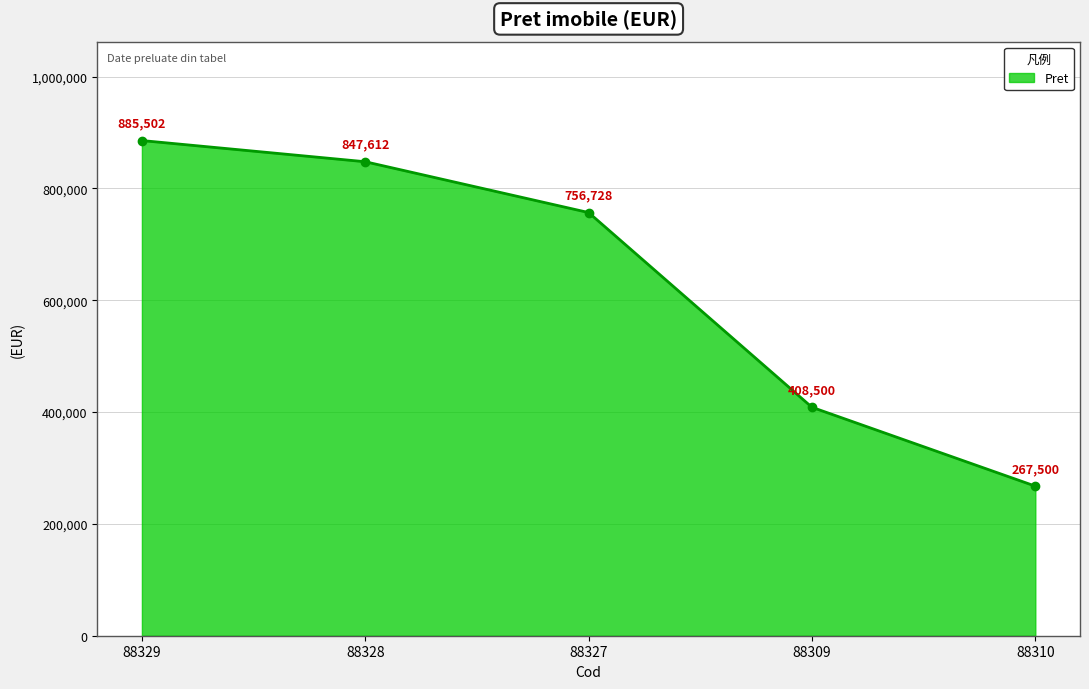

What is the smallest value displayed?

267500